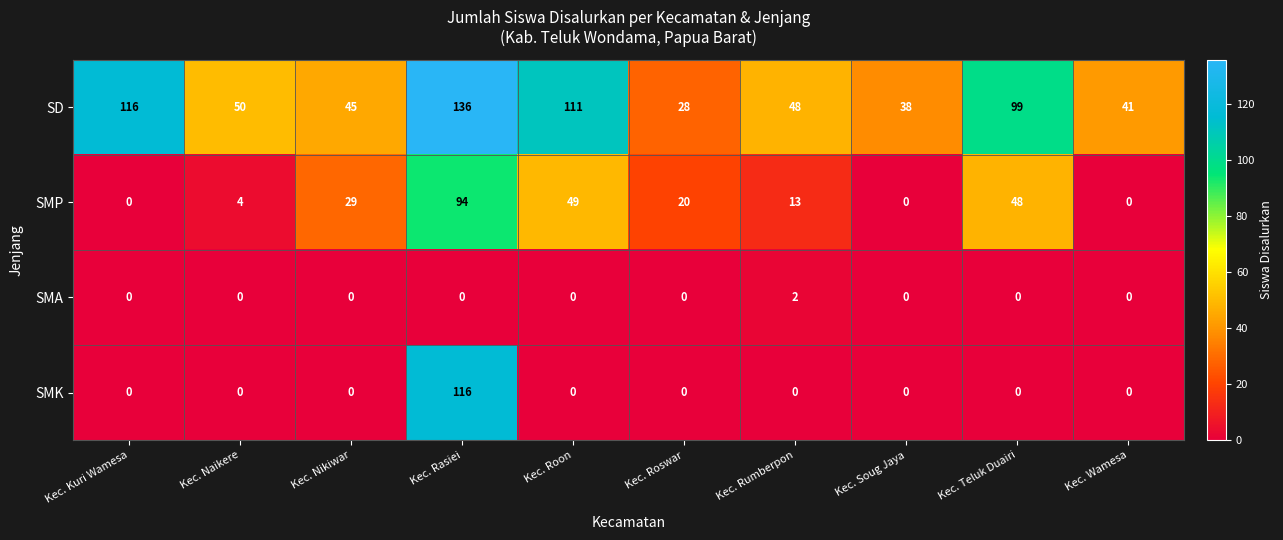

How many categories are shown in the chart?

10